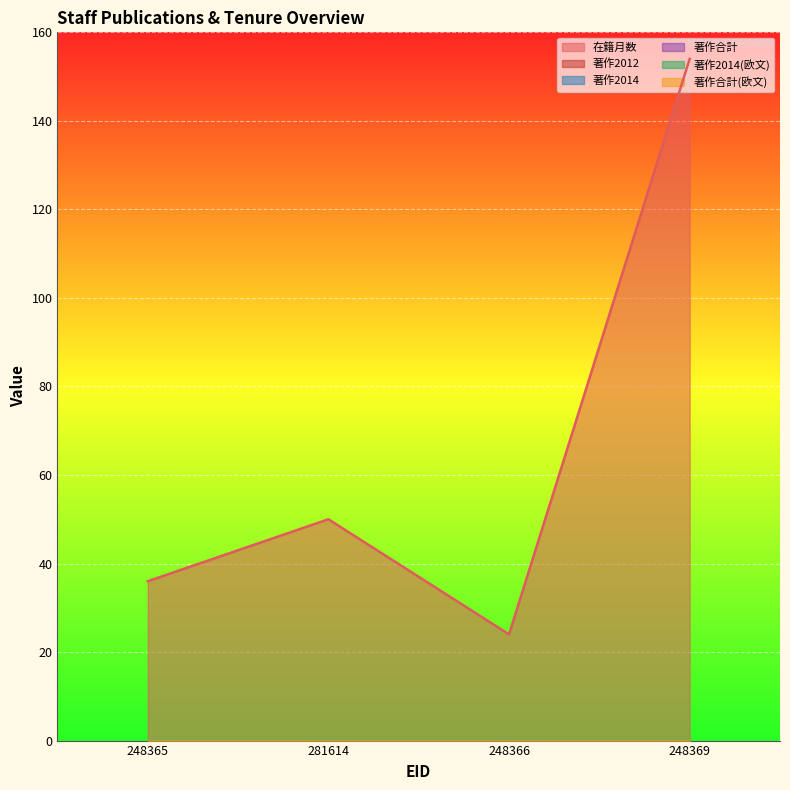

What is the label of the 4th point from the left?

248369